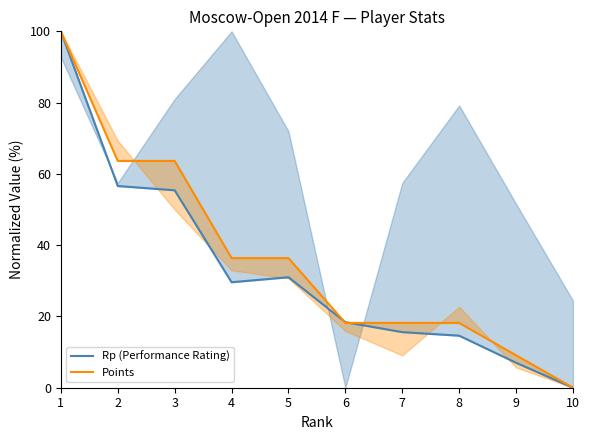

What is the maximum value shown in the chart?

100.0